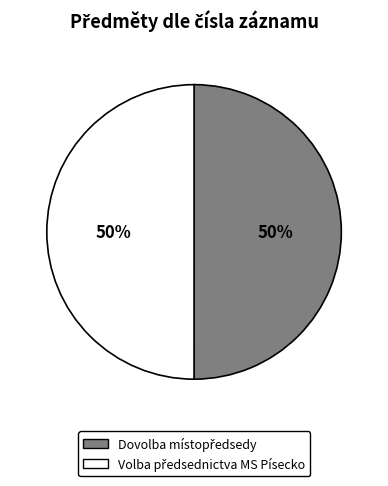

To the nearest percent, what is the average slice percentage?

50%